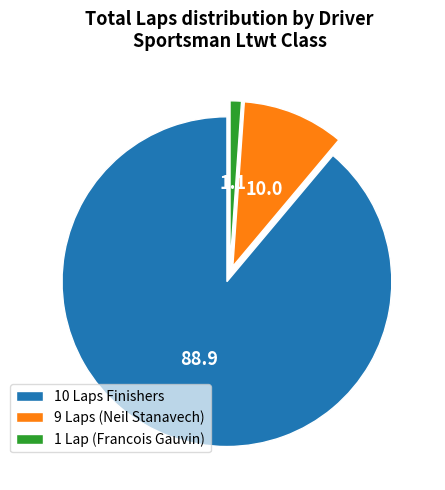

Combined, do 1 Lap (Francois Gauvin) and 9 Laps (Neil Stanavech) account for over 50%?

No